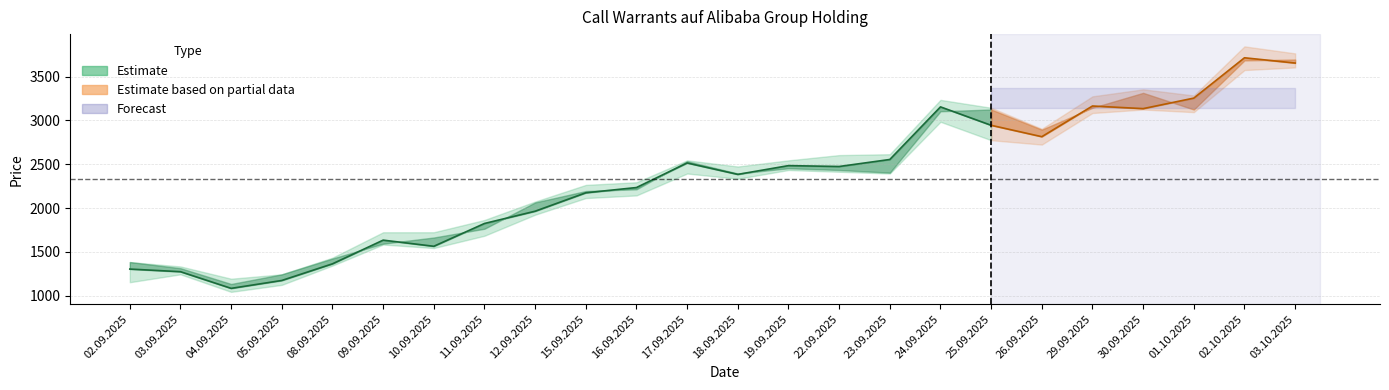

Does the chart have visible grid lines?

Yes